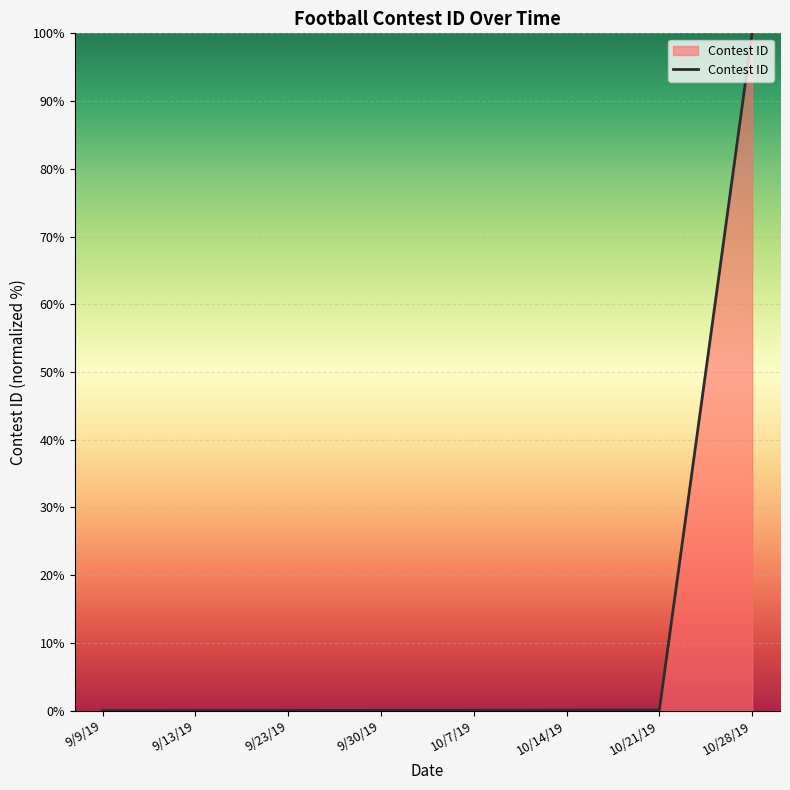

True or false: the data shows 0.0 at 9/30/19.

True